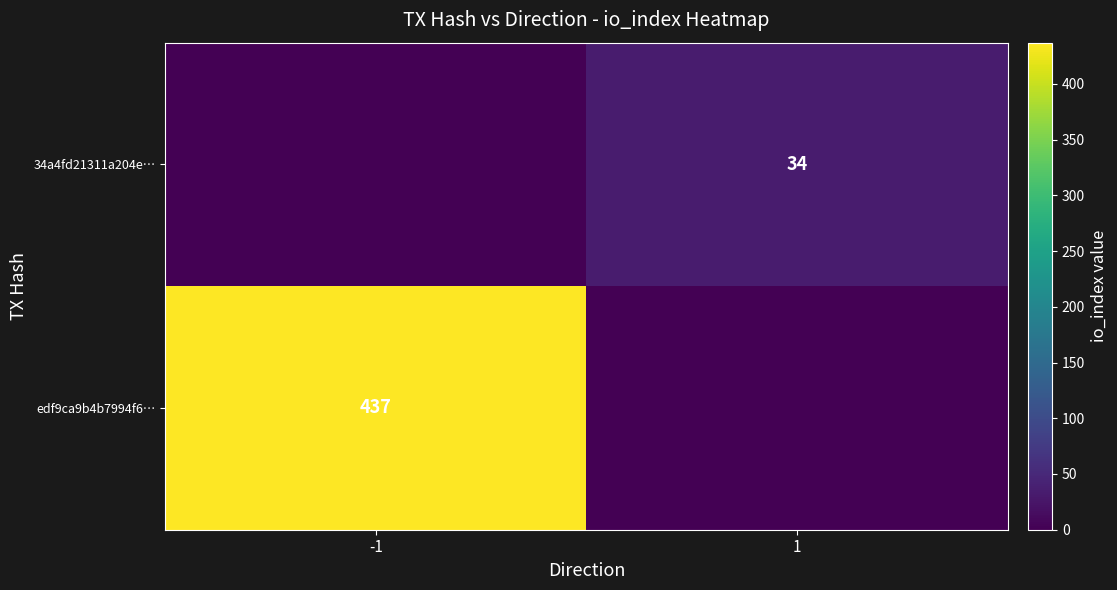

The value of 34a4fd21311a204e… at 1 is 34. True or false?

True